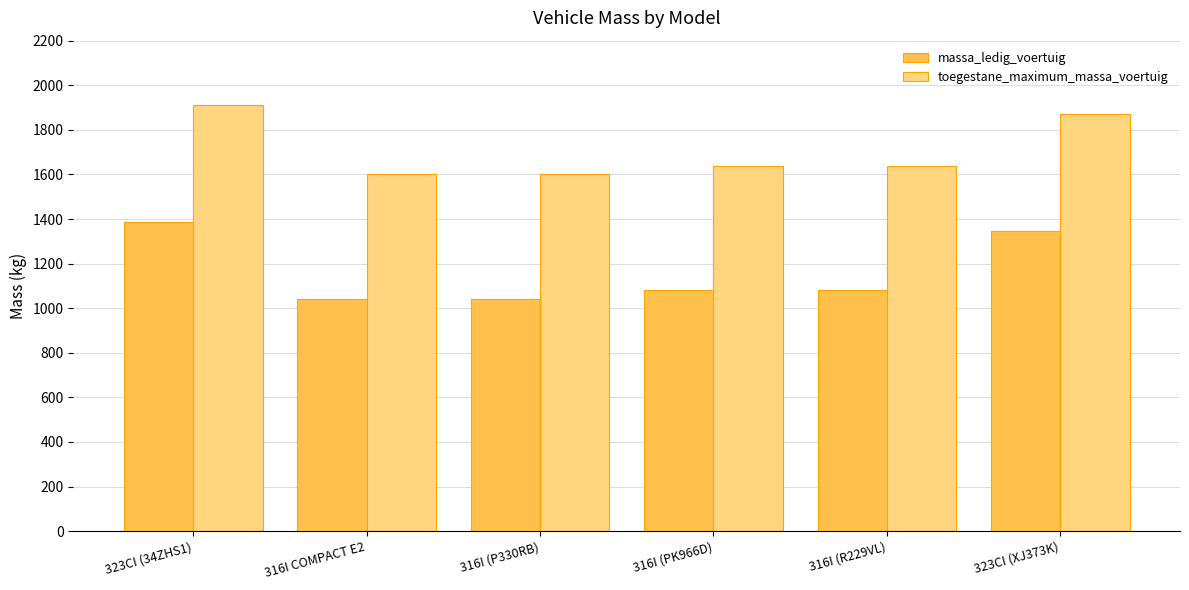

How many toegestane_maximum_massa_voertuig values are between 1600 and 1870?

5